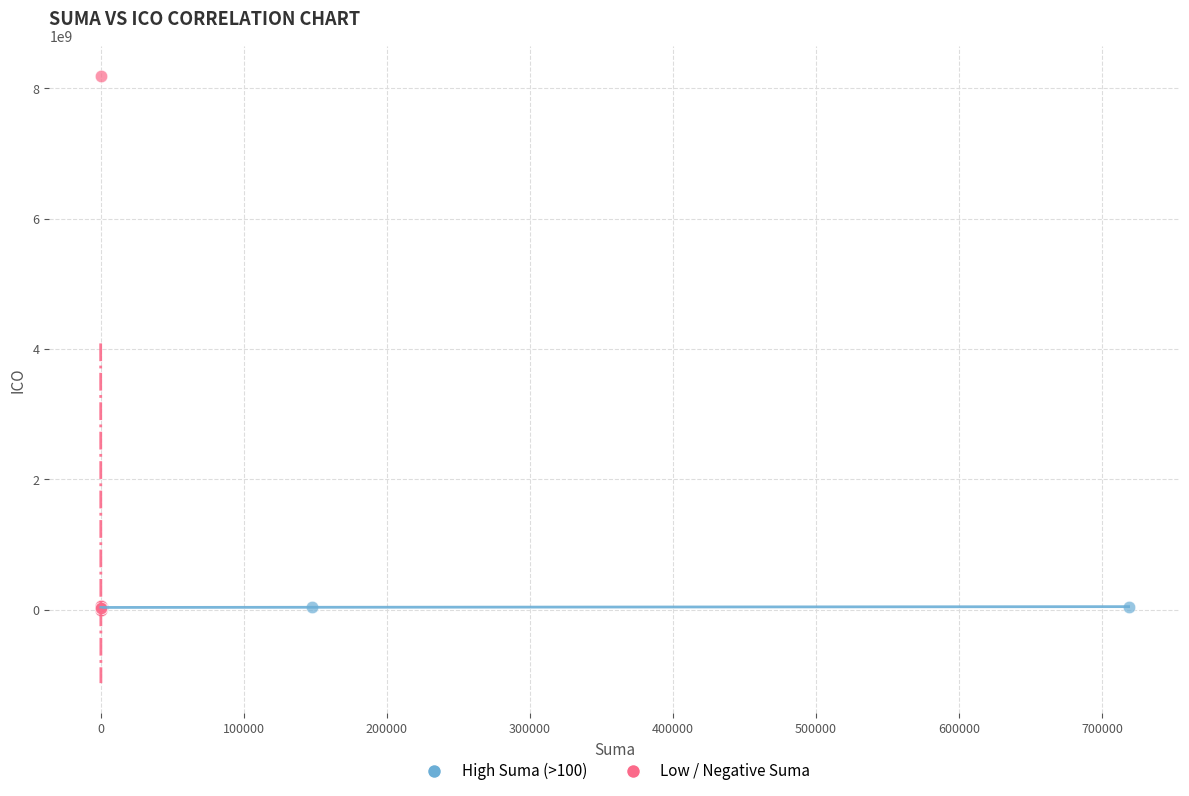

Which series contains the highest Y value?

Low / Negative Suma